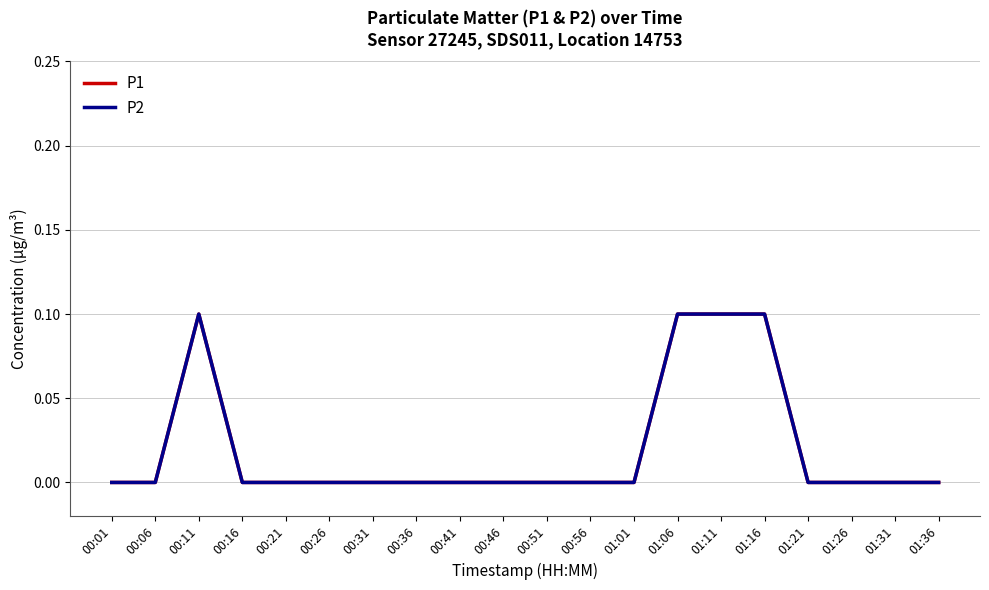

How many lines are shown in the chart?

2